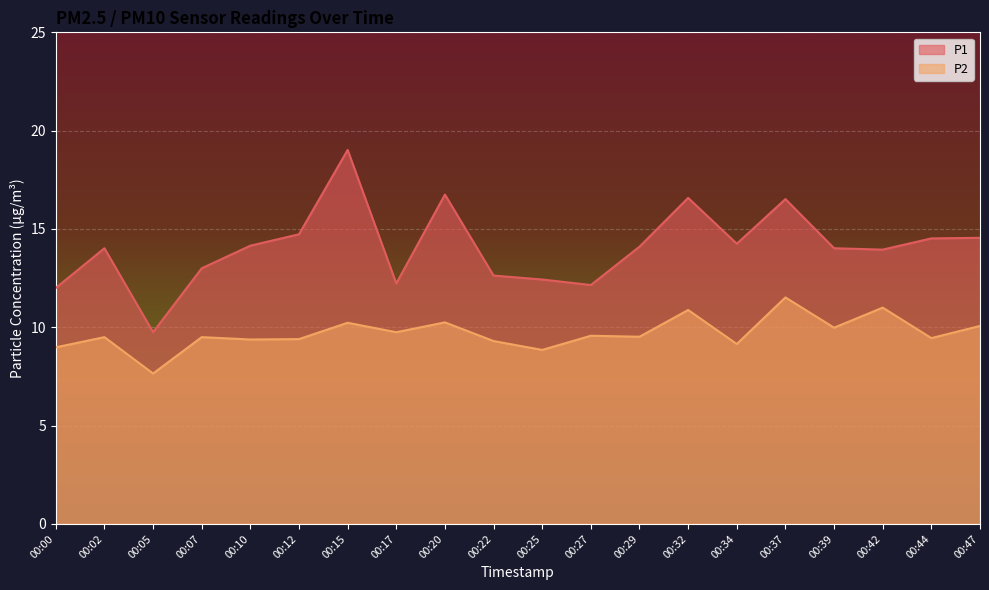

In P1, how many points are higher than both neighbors (excluding endpoints)?

5